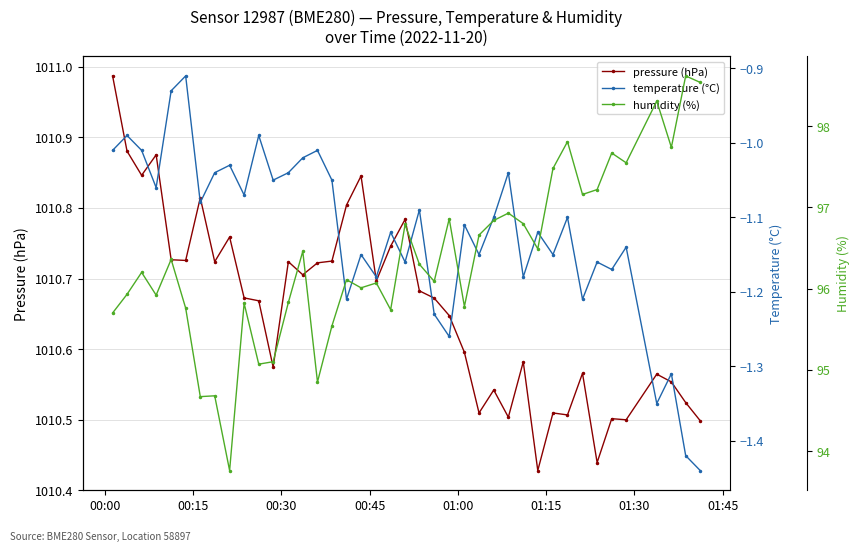

How many interior local valleys does the humidity (%) series have?

13